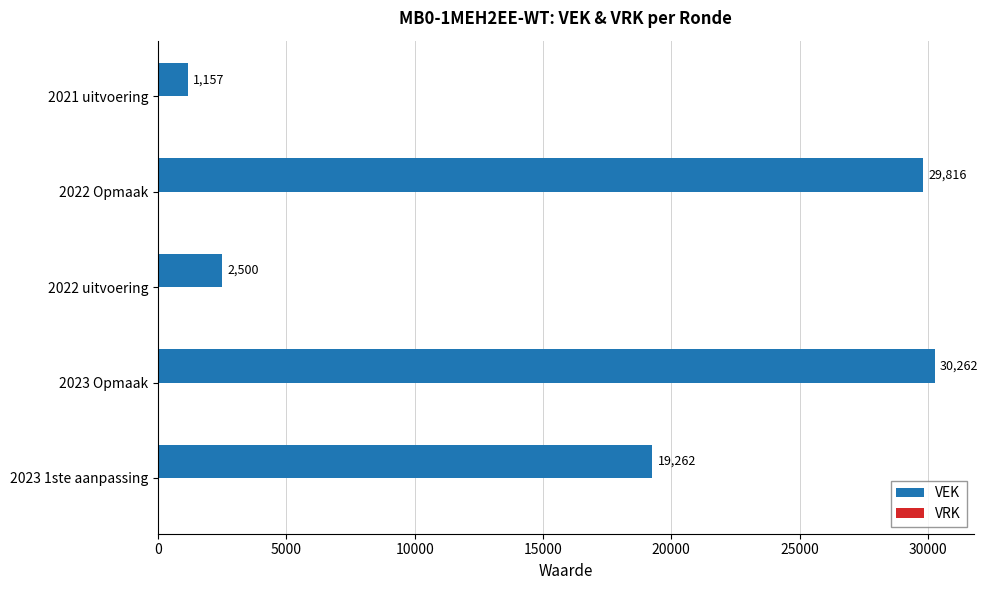

The value at 2022 Opmaak is 14733. True or false?

False